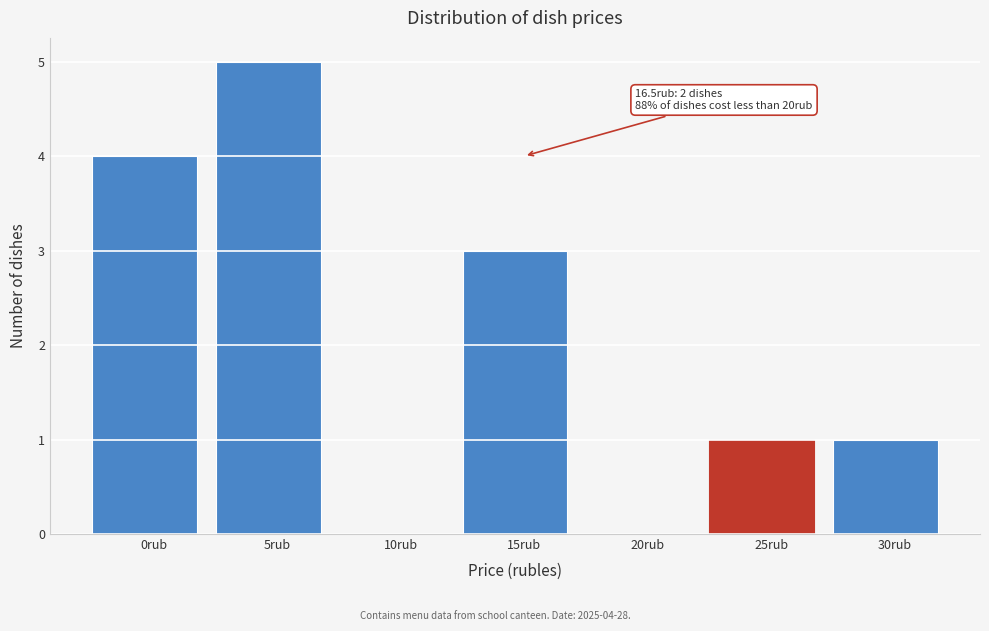

Reading left to right, what are all the values shown in this chart?

0rub=4	5rub=5	10rub=0	15rub=3	20rub=0	25rub=1	30rub=1